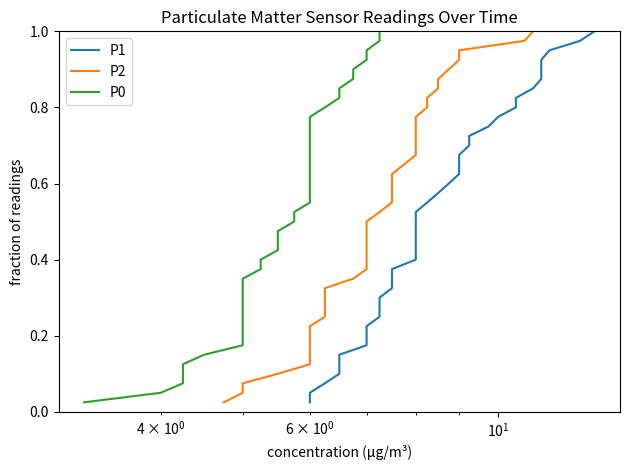

True or false: P2 and P1 cross at least once.

False